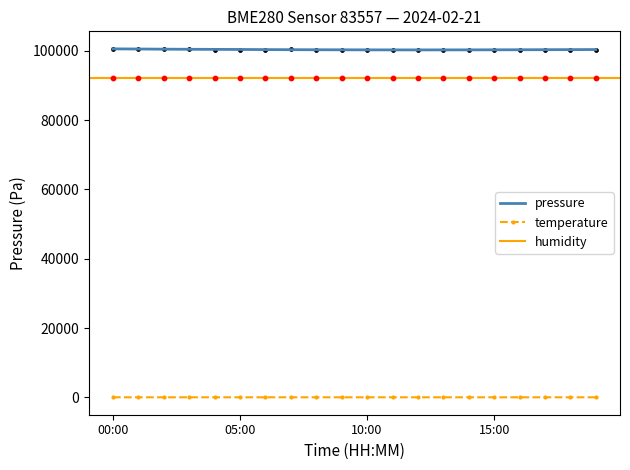

What is the total value across all series at 02:00?

100531.5